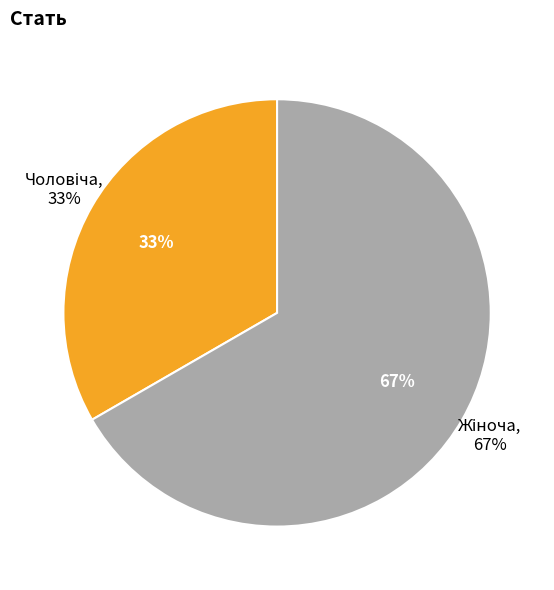

Between Чоловіча and Жіноча, which is larger?

Жіноча